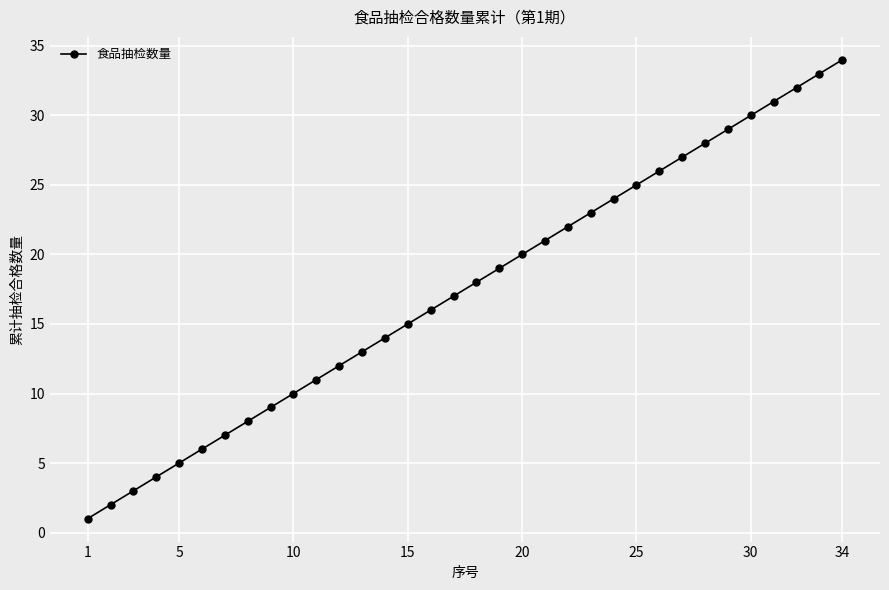

True or false: the data has more than 1 interior local peaks.

False